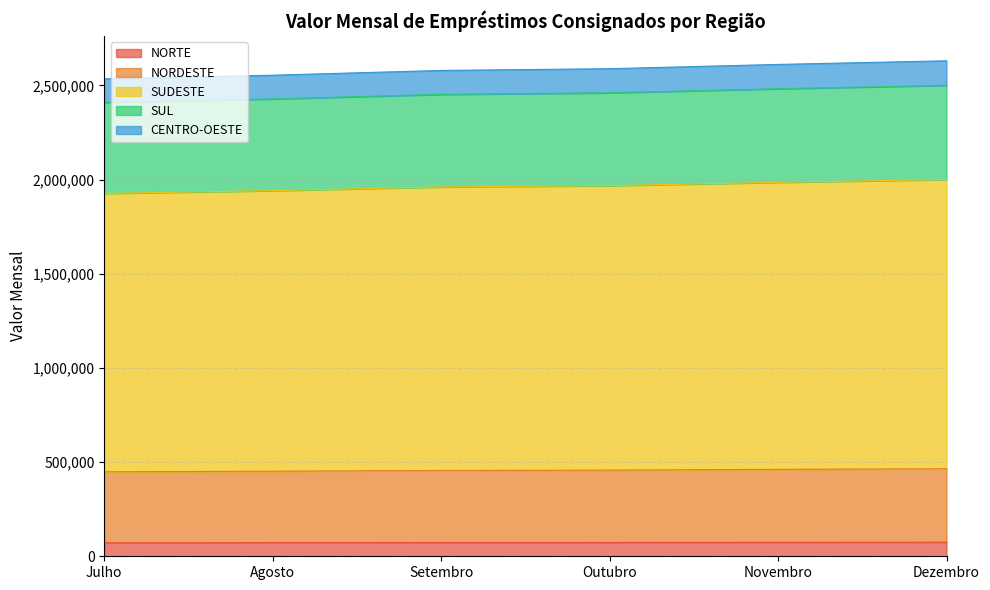

True or false: NORDESTE and NORTE cross at least once.

False